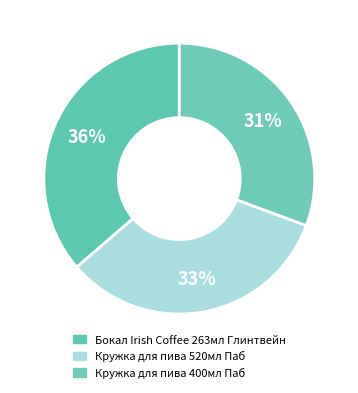

The Кружка для пива 400мл Паб slice represents 31% of the pie. True or false?

True